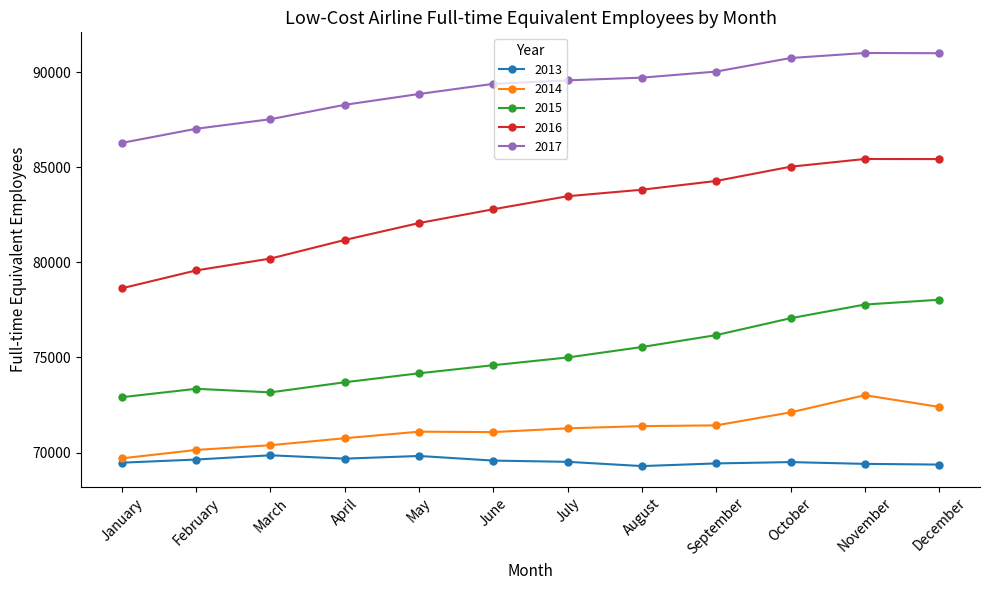

The value of 2016 at July is 83481. True or false?

True